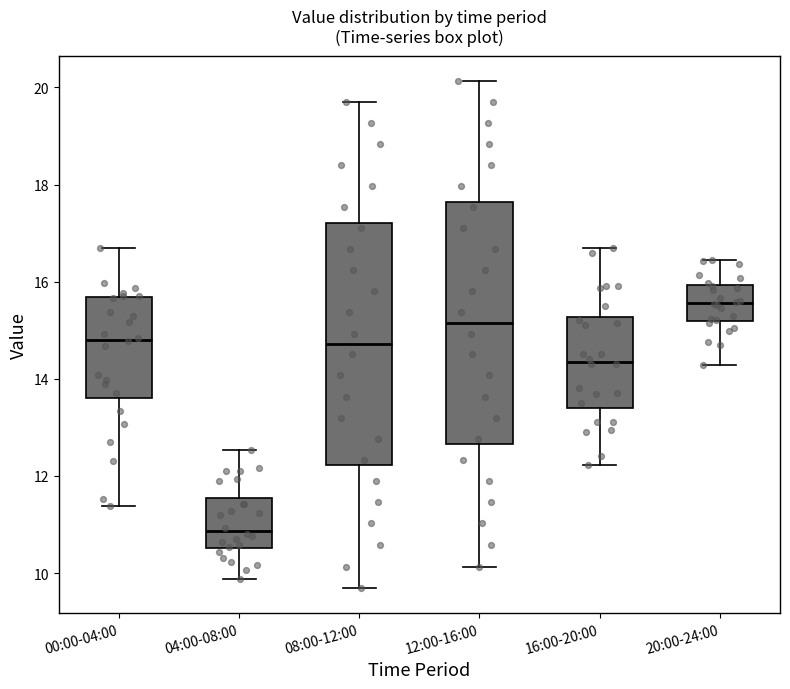

Reading left to right, transcribe this box plot: for each box, give where its median line is, the range the box spans, and where its two whiskers end, as read against the y-axis. The values are not printed on the chart, so give them approximately, as read against the axis.

00:00-04:00: median 14.8, box 13.6 to 15.6, whiskers 11.4 to 16.8
04:00-08:00: median 10.8, box 10.6 to 11.6, whiskers 9.8 to 12.6
08:00-12:00: median 14.8, box 12.2 to 17.2, whiskers 9.8 to 19.8
12:00-16:00: median 15.2, box 12.6 to 17.6, whiskers 10.2 to 20.2
16:00-20:00: median 14.4, box 13.4 to 15.2, whiskers 12.2 to 16.8
20:00-24:00: median 15.6, box 15.2 to 16.0, whiskers 14.2 to 16.4